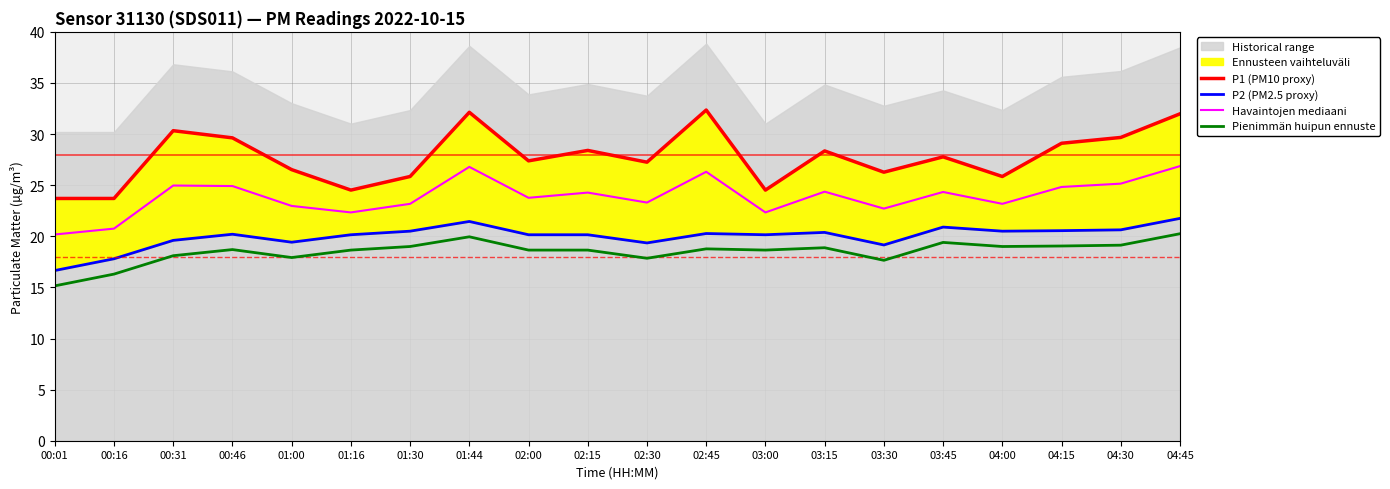

Read the P2 (PM2.5 proxy) value at 02:45.

20.3